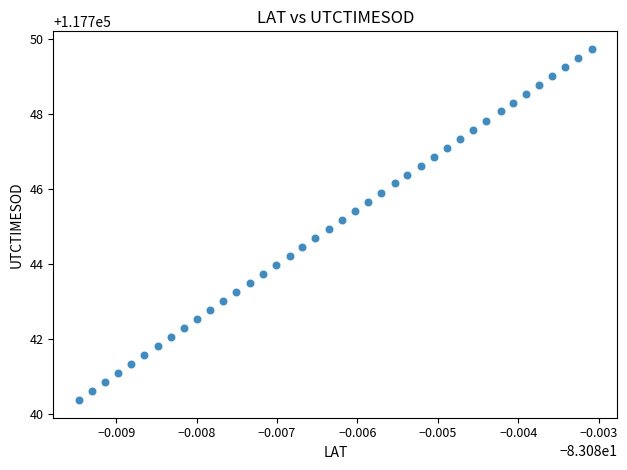

What is the range of Y values (max minus min)?

9.4